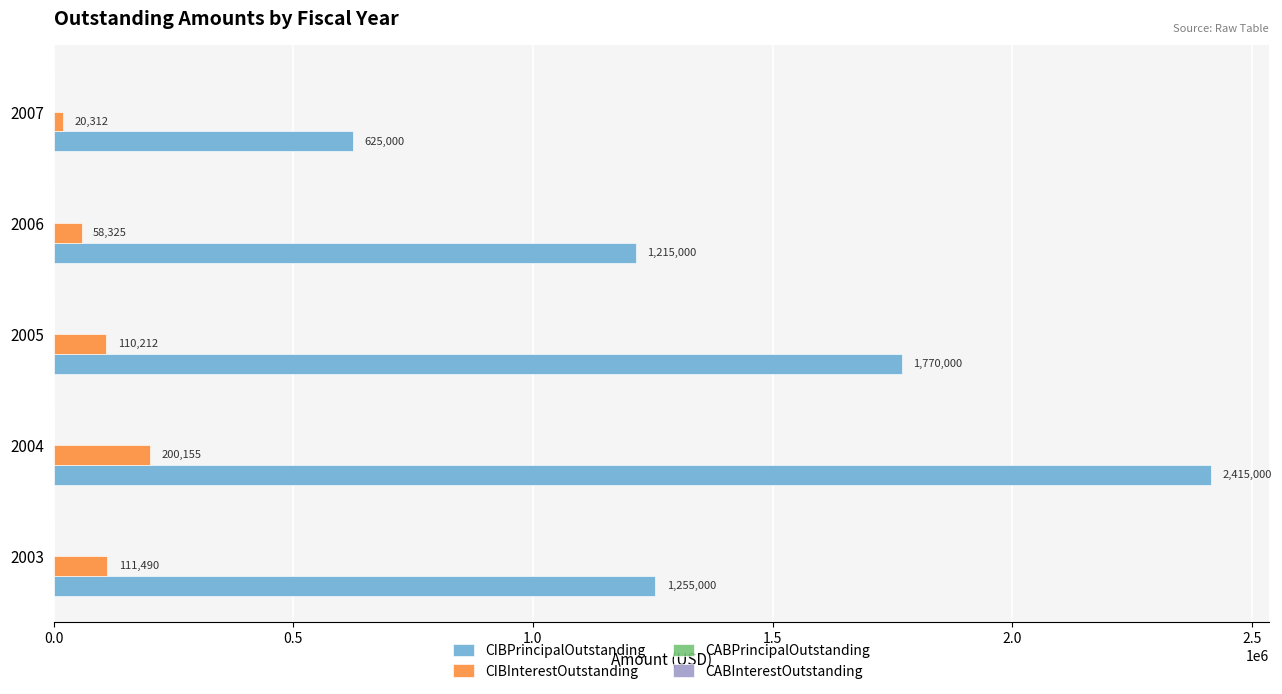

Rank the categories by CIBInterestOutstanding value from highest to lowest.

2004, 2003, 2005, 2006, 2007